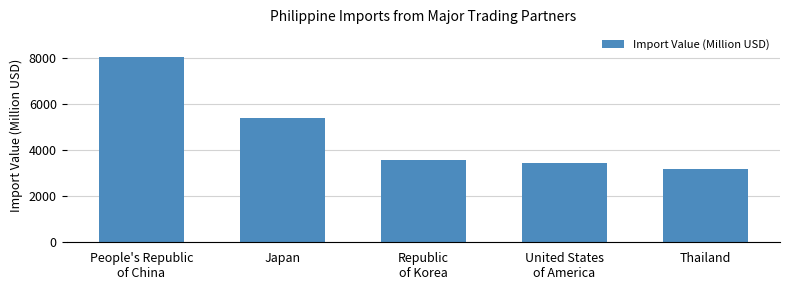

What is the label of the 3rd bar from the right?

Republic
of Korea